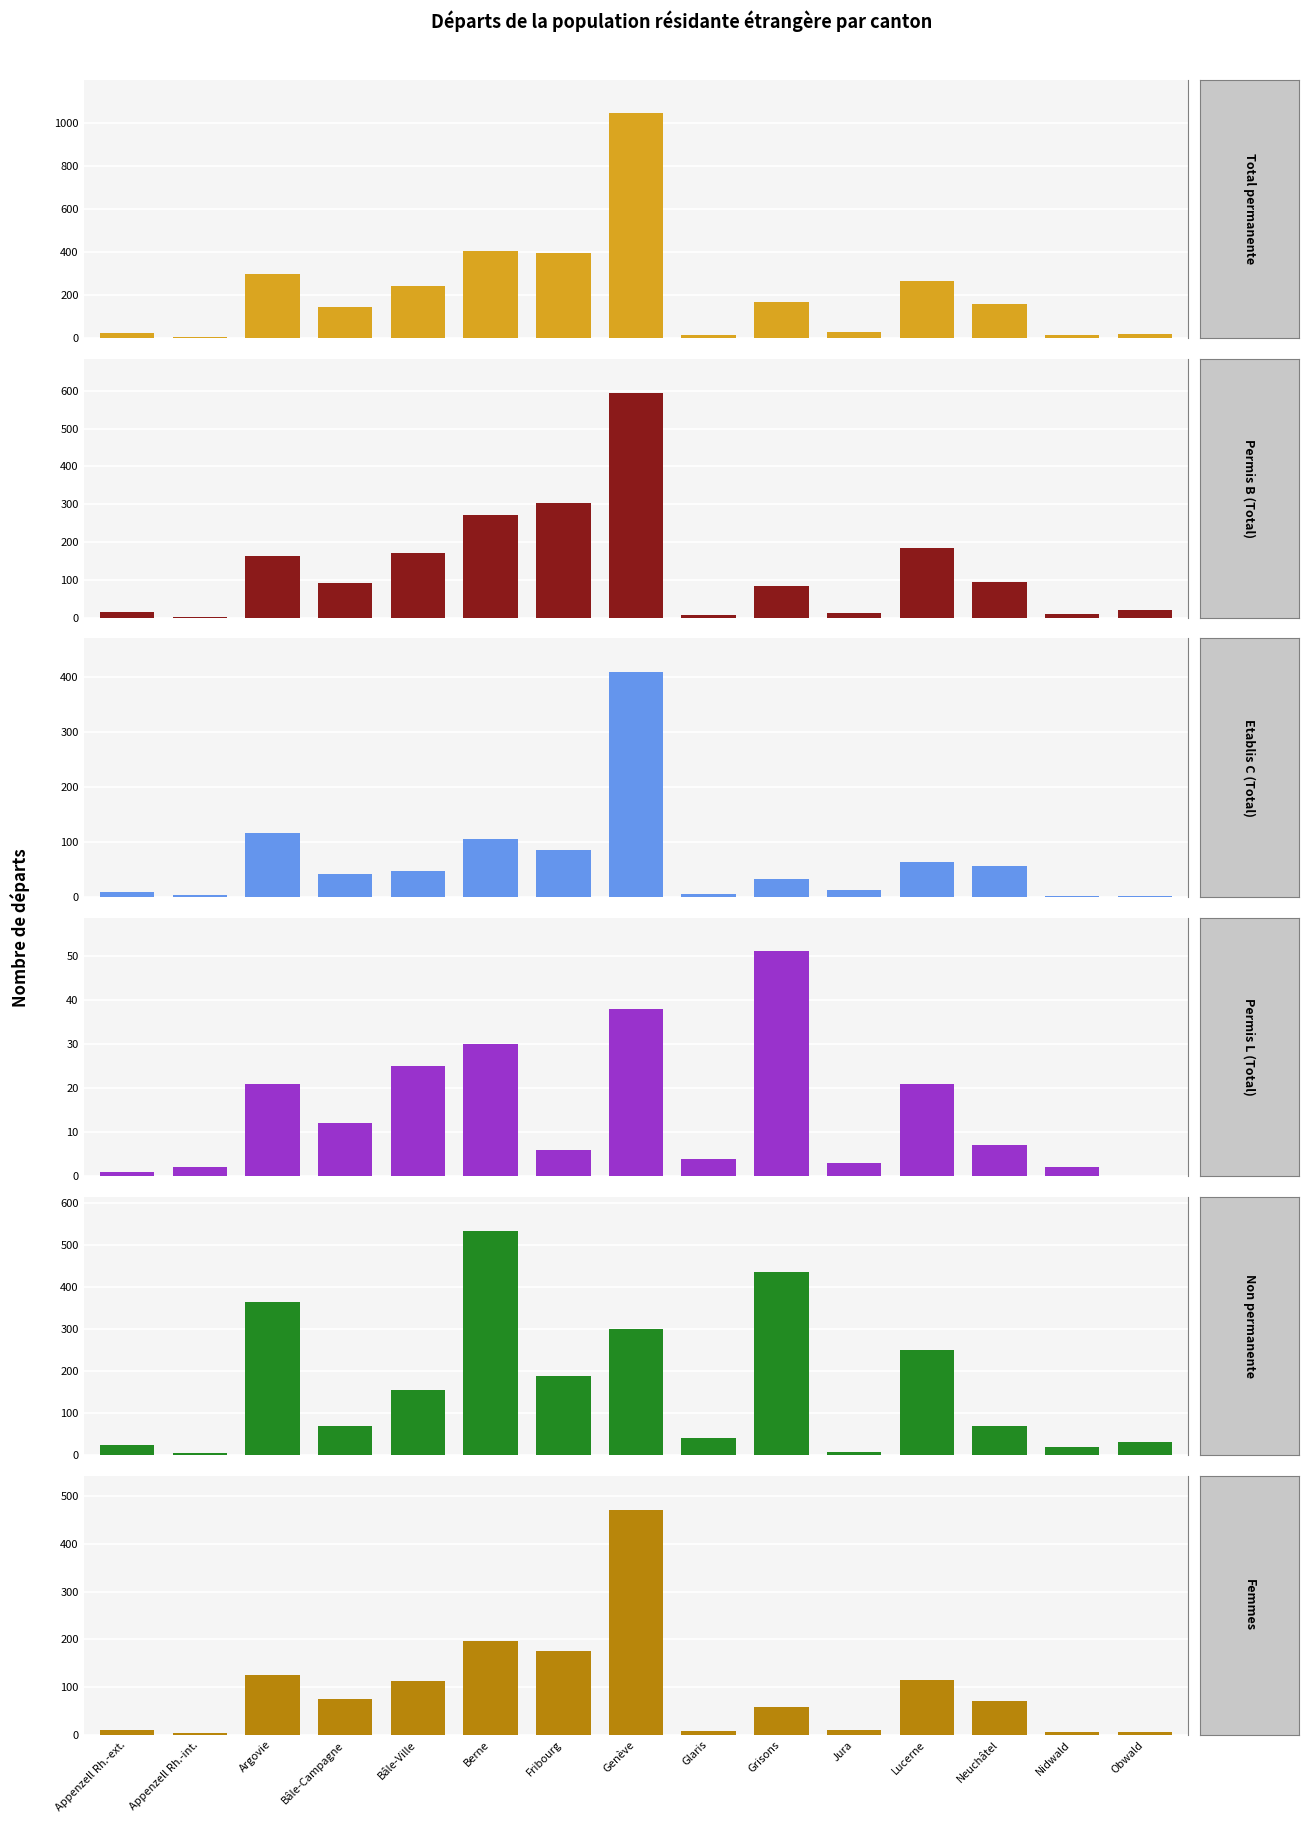

What is the value of the Etablis C (Total) bar at the 11th from the left?

12